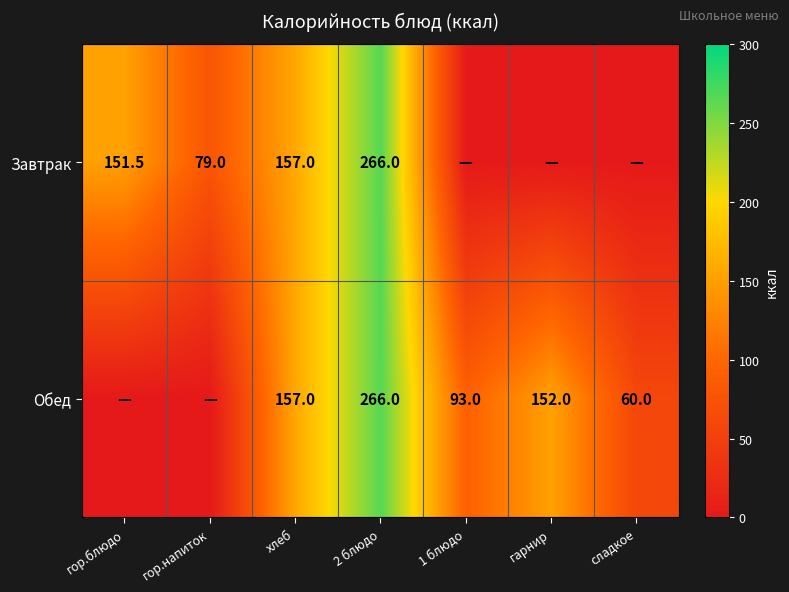

The Обед series shows 152.0 at гарнир. True or false?

True